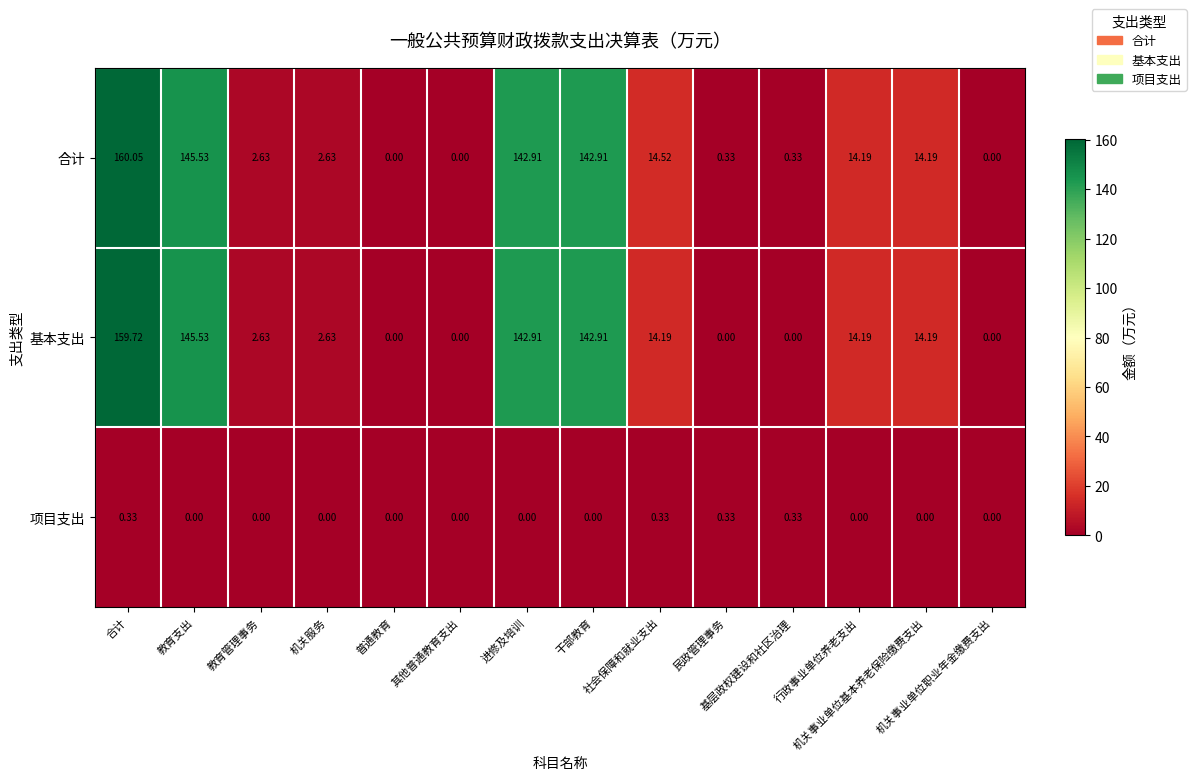

Which series has the largest total across all categories?

合计